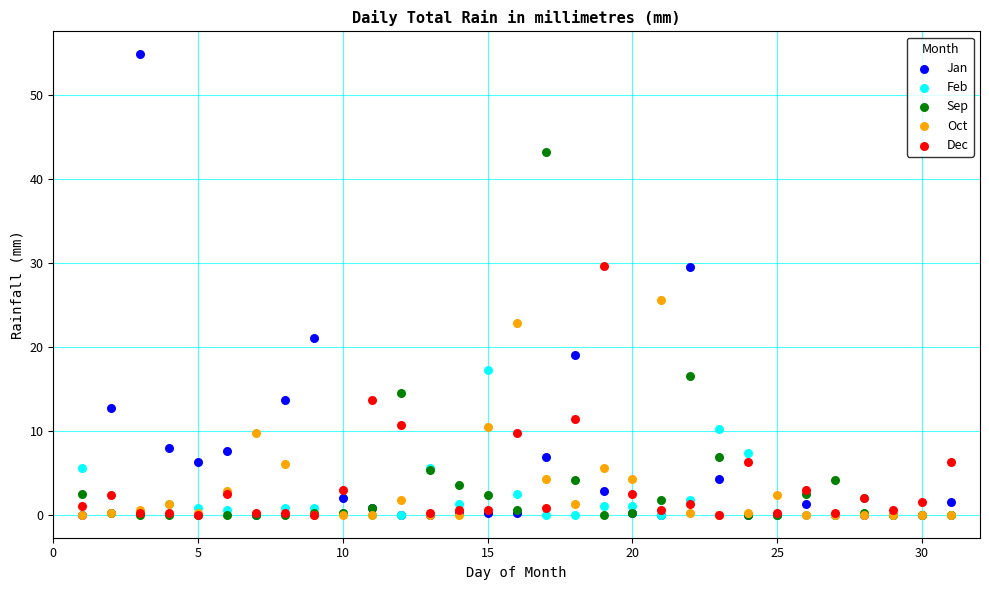

Across all series, what Y value is closest to 27?

25.6